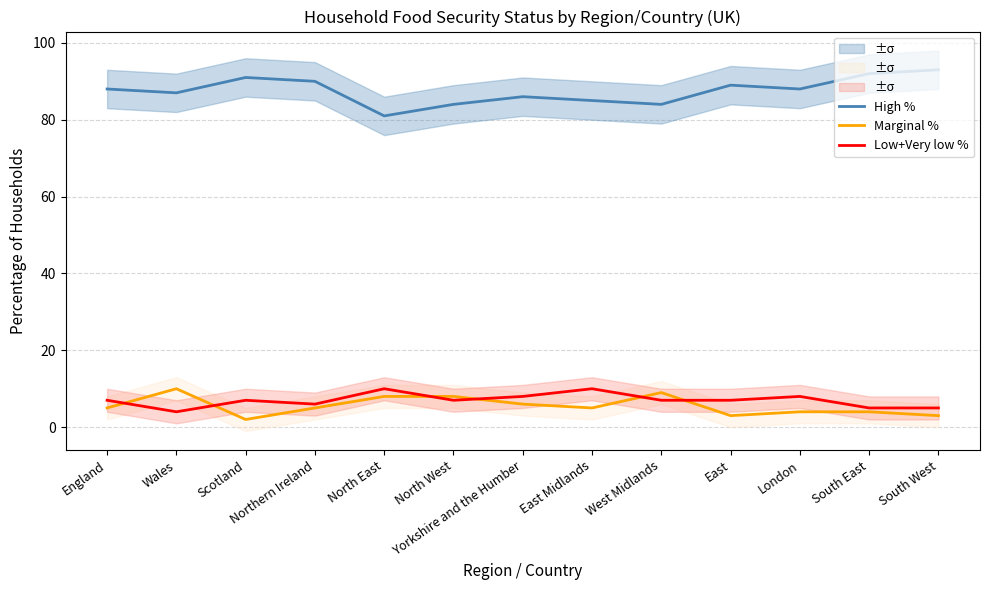

What is the approximate value of High % at South East, to the nearest 10?

90